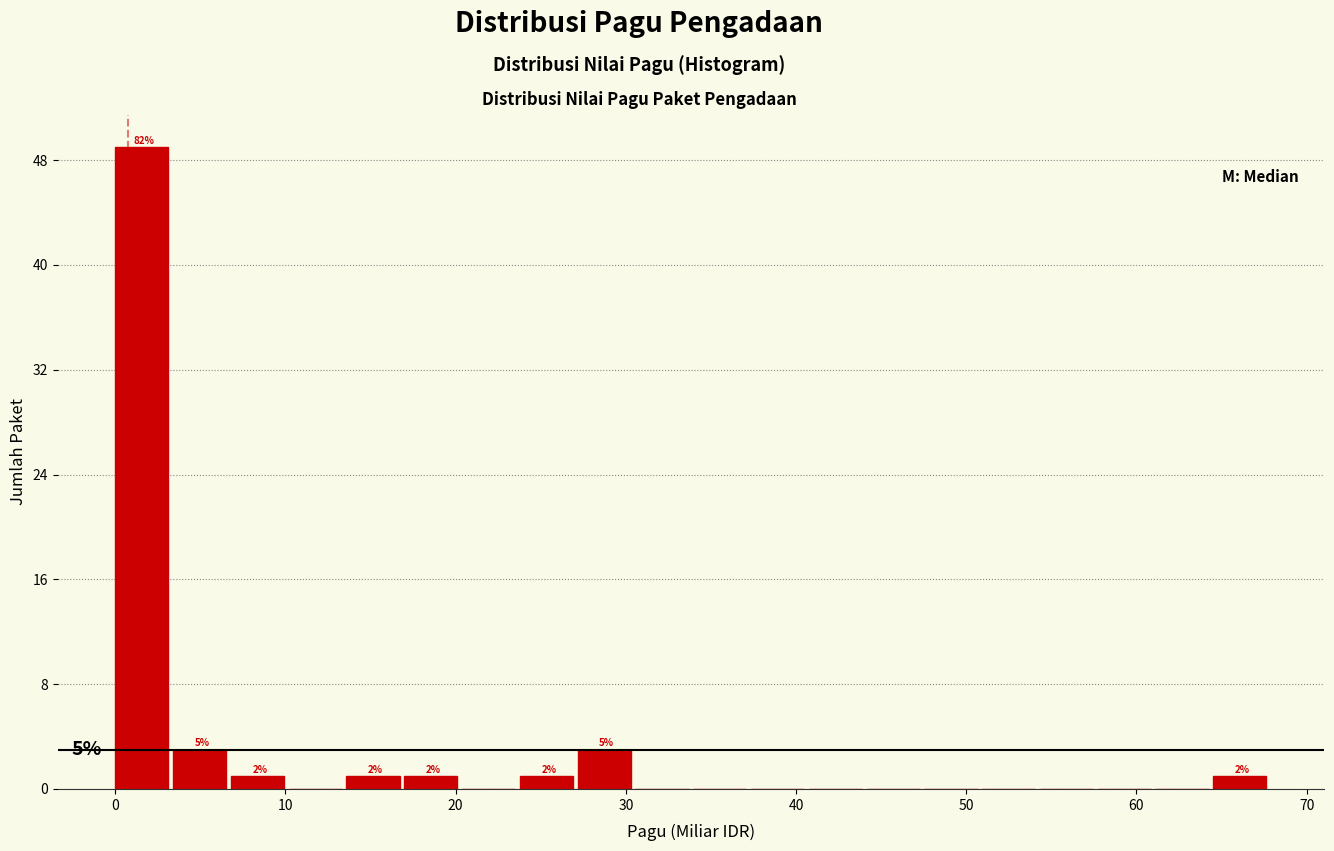

Around what value on the x-axis is the tallest bar? Give the approximate position of its centre, as read against the axis.

2